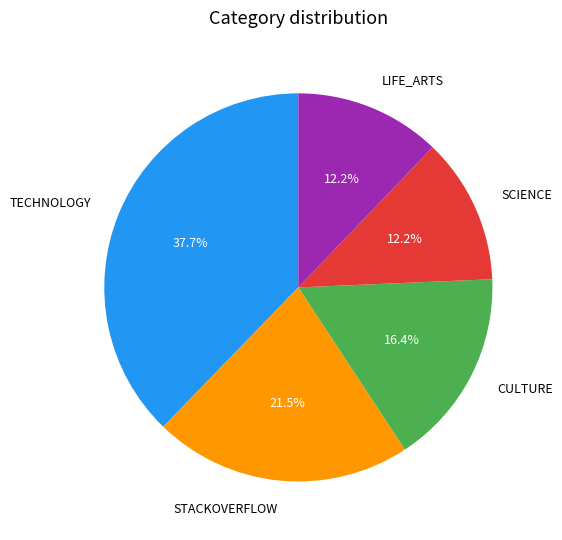

What percentage is NOT represented by TECHNOLOGY?

62.3%